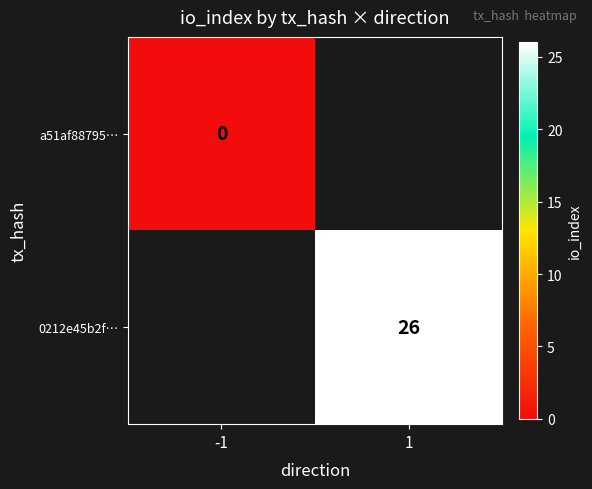

The 0212e45b2f… series shows 17 at 1. True or false?

False